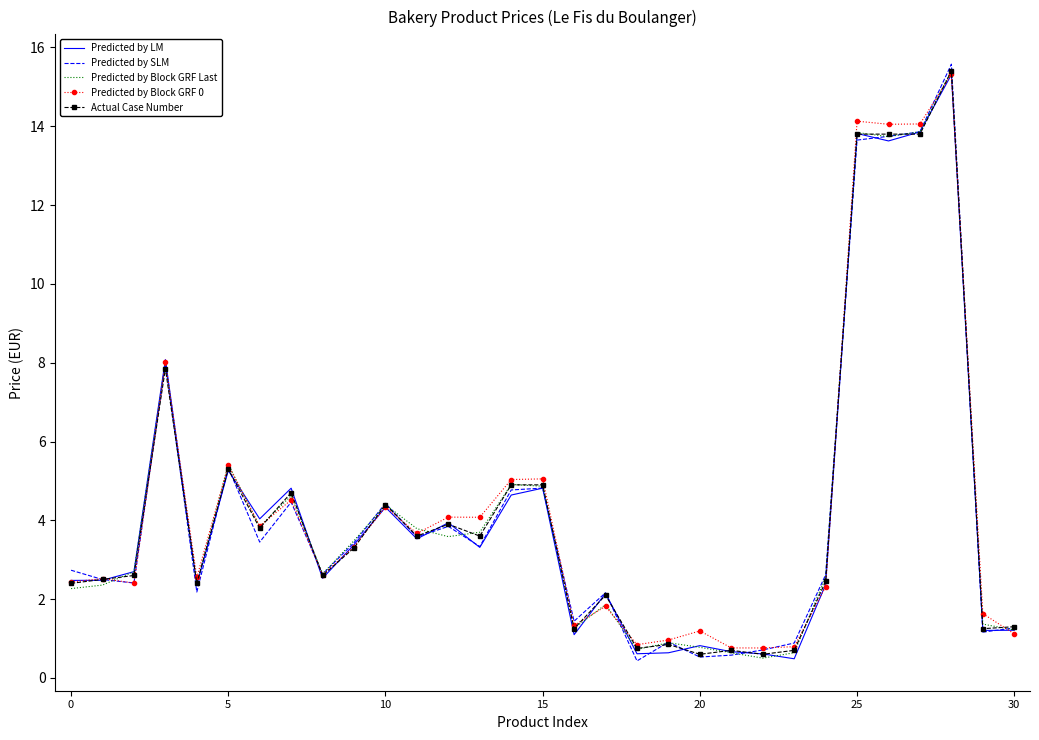

What is the highest value of the Predicted by LM series?

15.3